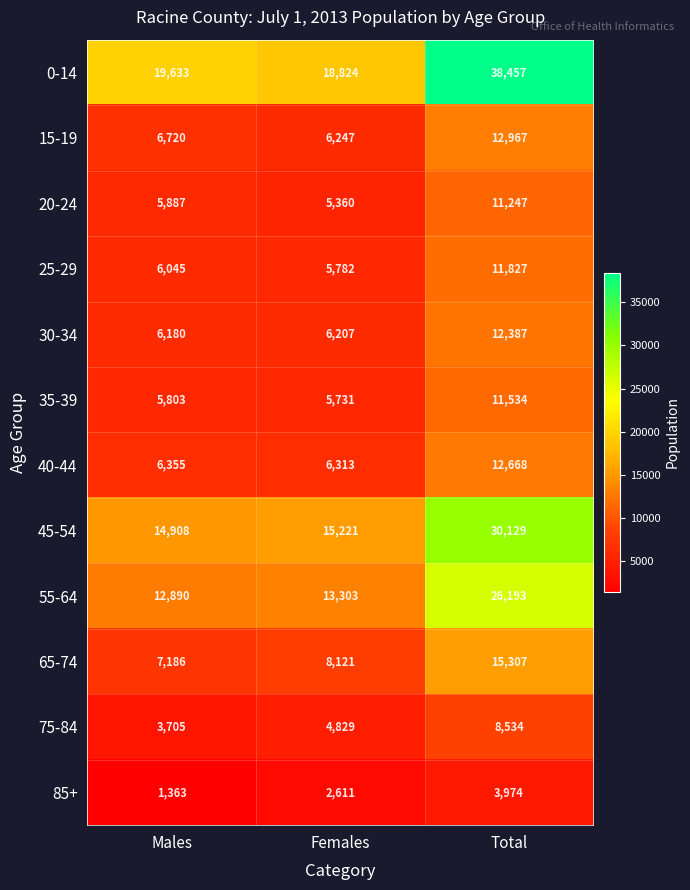

How many data points does each series have?

3